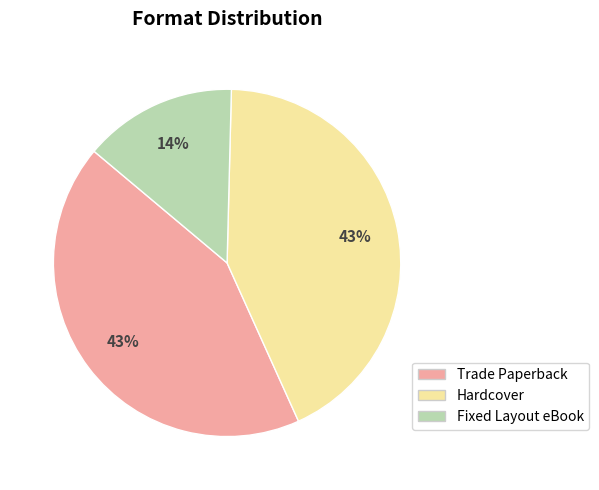

Which slice is the smallest?

Fixed Layout eBook